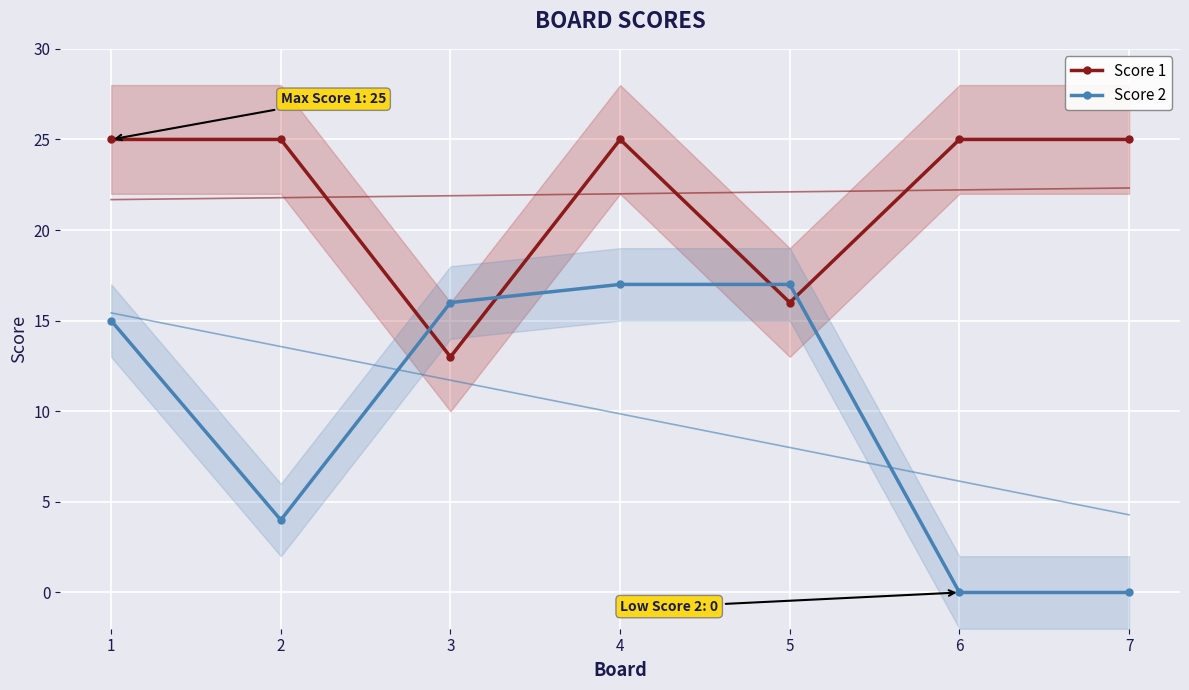

What is the difference between the Score 1 values at 3 and 2?

12